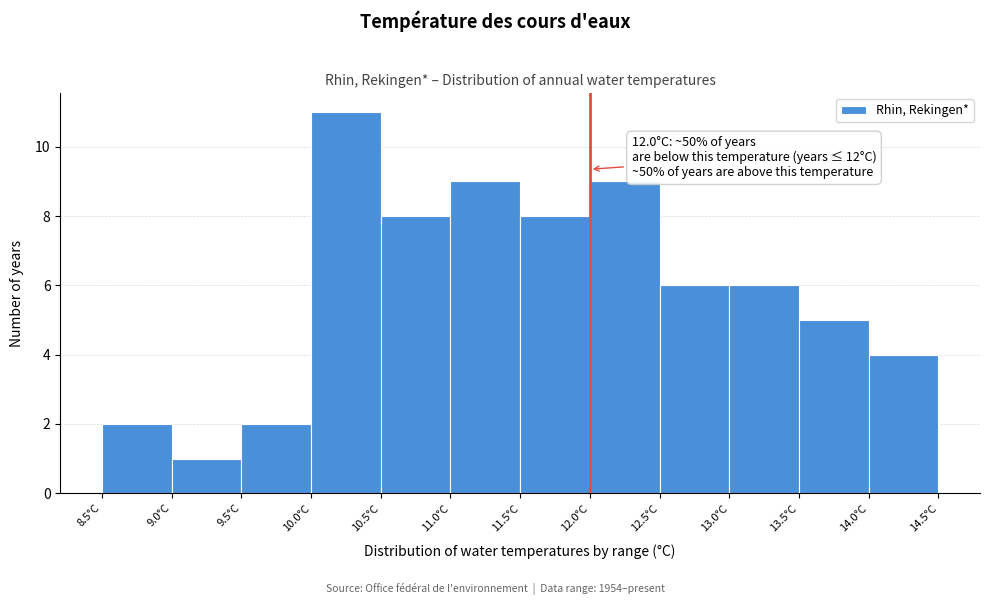

Over which range of the x-axis is the bar tallest?

10.0 to 10.5